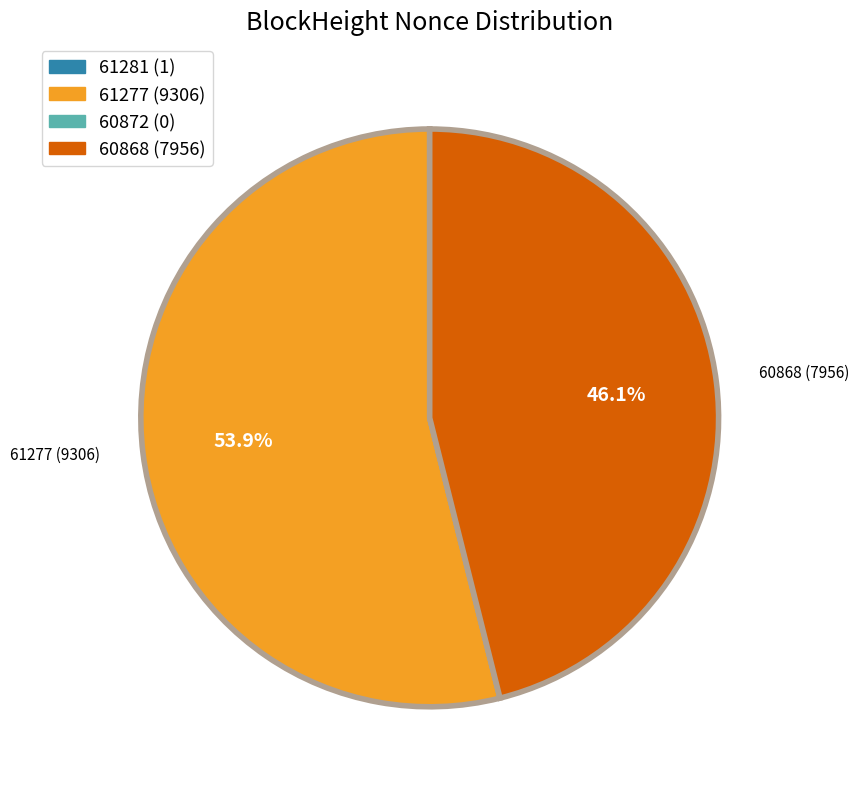

To the nearest percent, what portion does 60868 represent?

46%